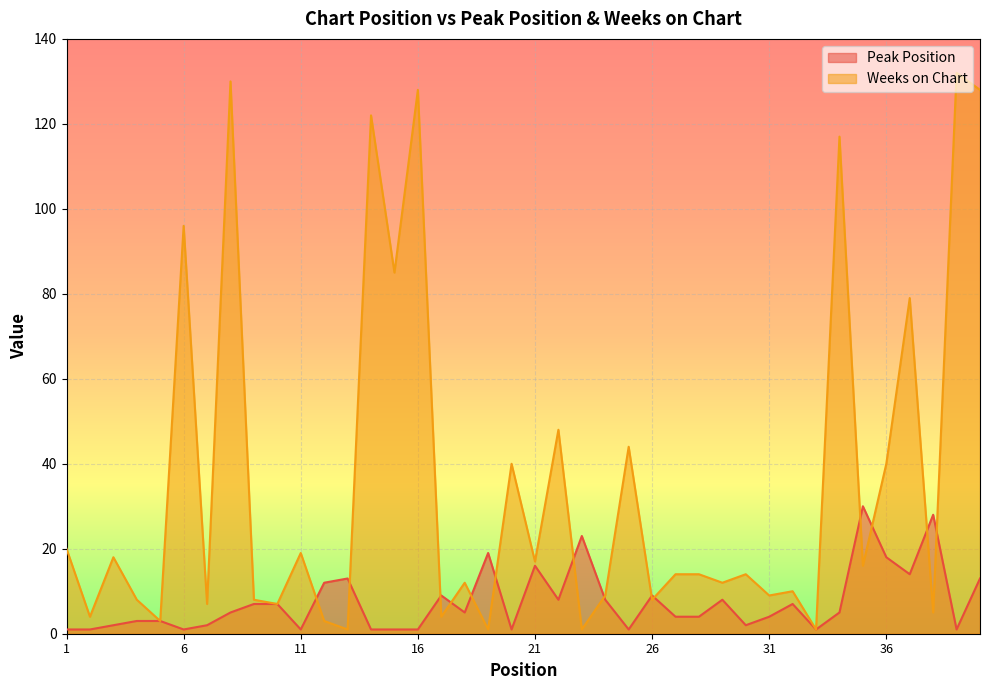

True or false: Weeks on Chart and Peak Position intersect in this chart.

True